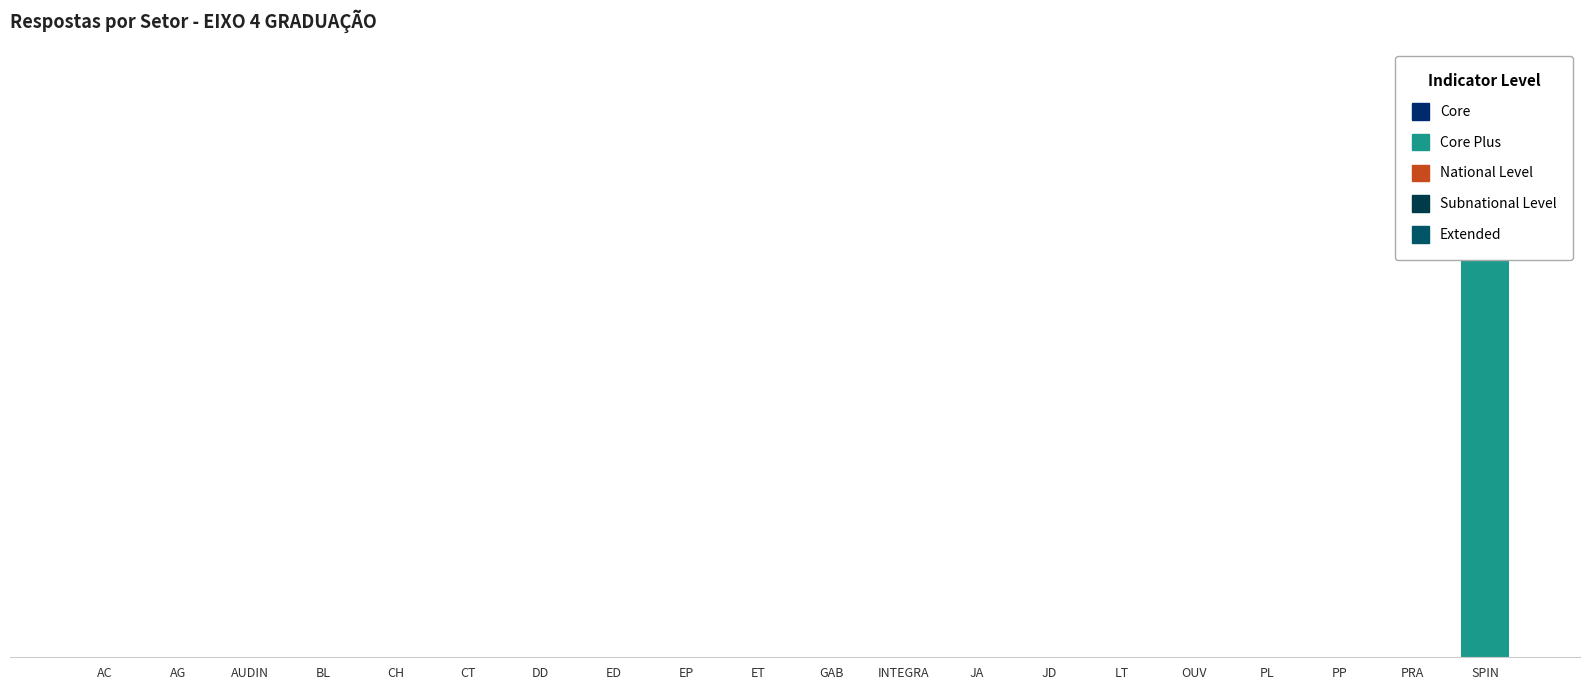

Rank the categories by value from highest to lowest.

SPIN, AC, AG, AUDIN, BL, CH, CT, DD, ED, EP, ET, GAB, INTEGRA, JA, JD, LT, OUV, PL, PP, PRA